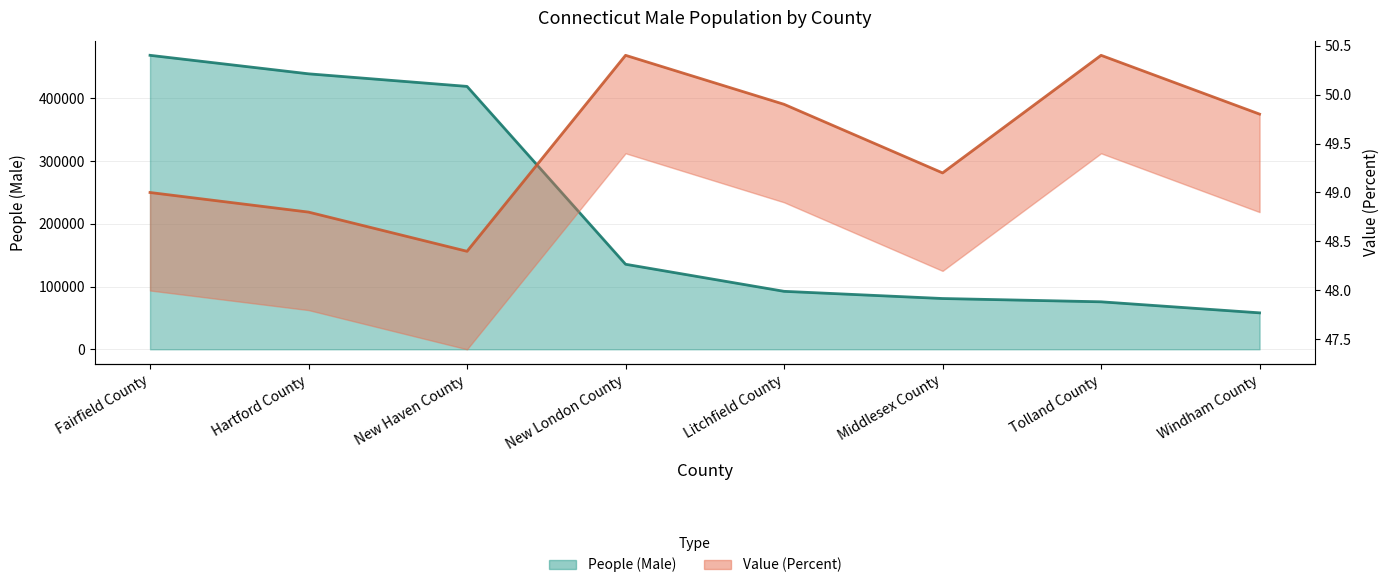

What is the maximum value shown in the chart?

468448.0